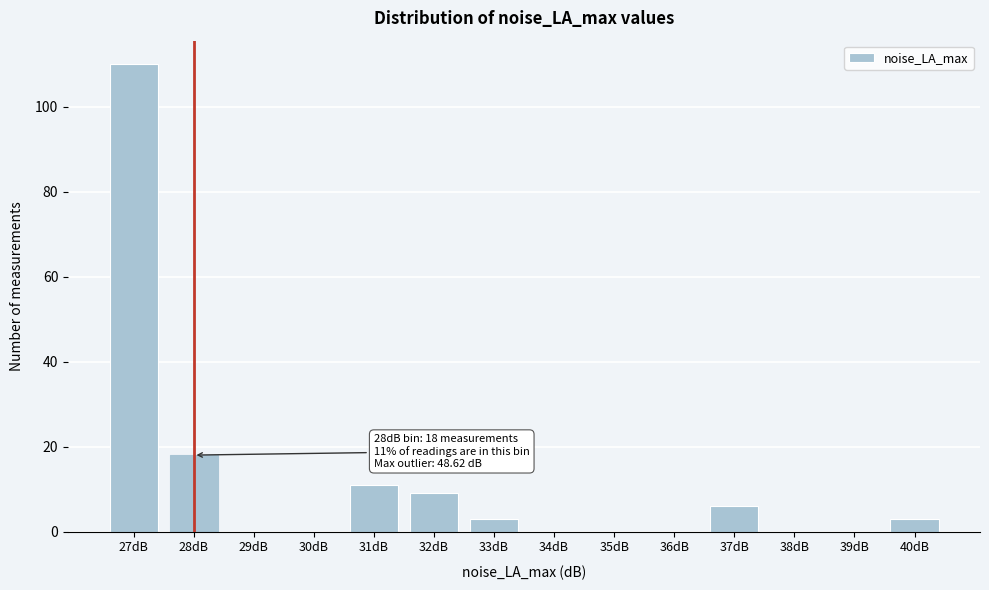

Reading left to right, what are all the values shown in this chart?

27dB=110	28dB=18	29dB=0	30dB=0	31dB=11	32dB=9	33dB=3	34dB=0	35dB=0	36dB=0	37dB=6	38dB=0	39dB=0	40dB=3